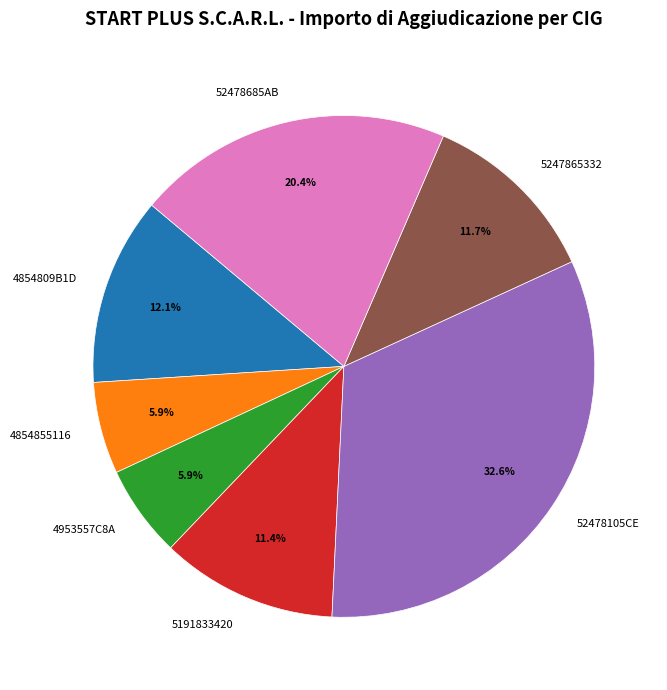

What percentage do 52478105CE and 4854809B1D together represent?

44.7%